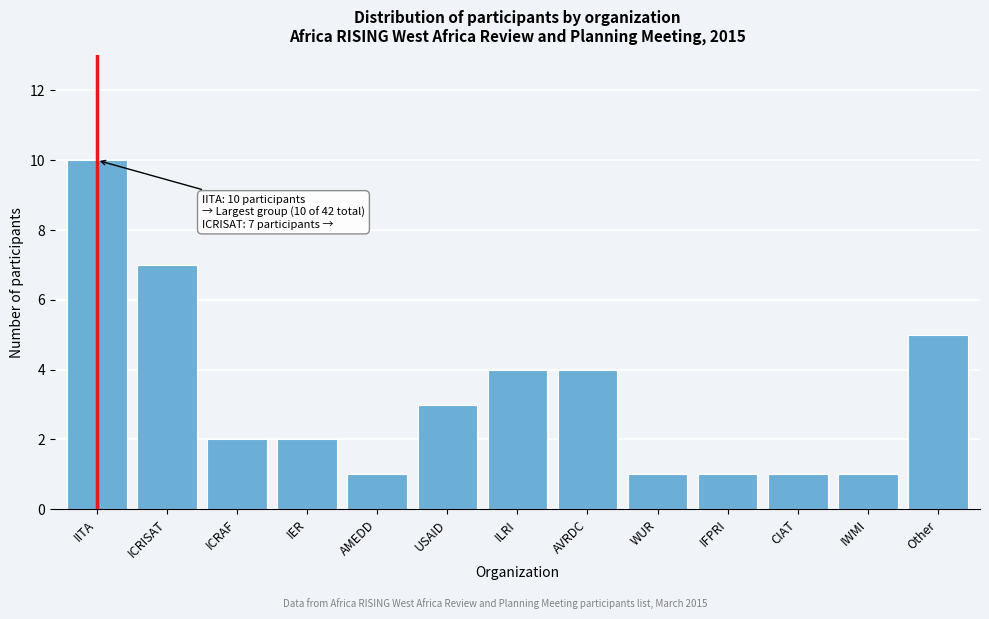

Reading left to right, extract all data points from this chart.

IITA=10	ICRISAT=7	ICRAF=2	IER=2	AMEDD=1	USAID=3	ILRI=4	AVRDC=4	WUR=1	IFPRI=1	CIAT=1	IWMI=1	Other=5